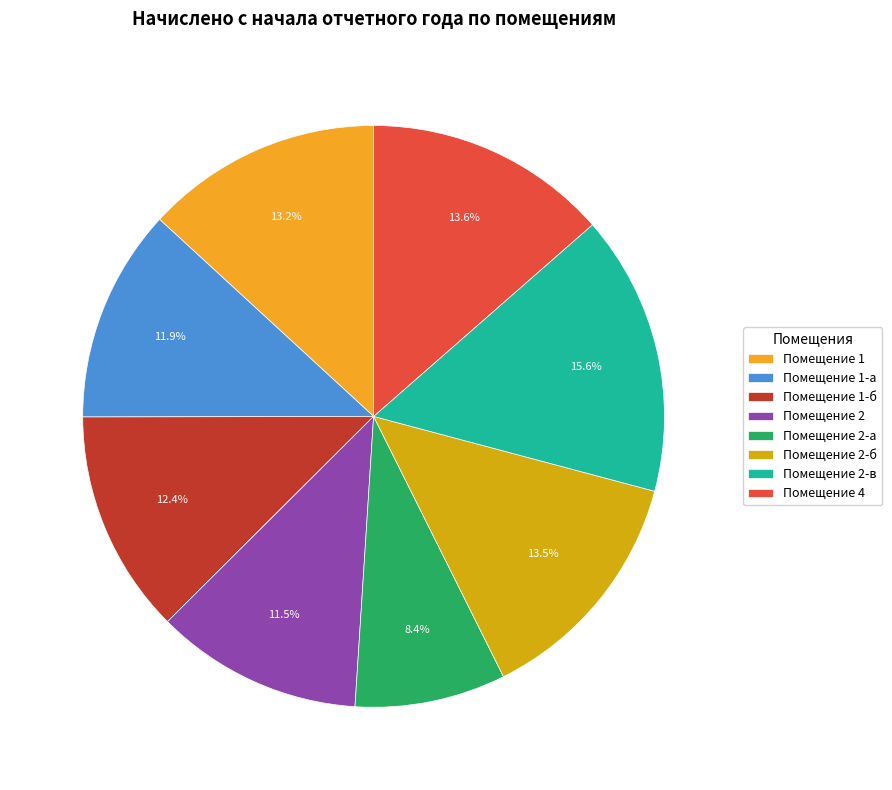

Which category has the smallest portion of the pie?

Помещение 2-а